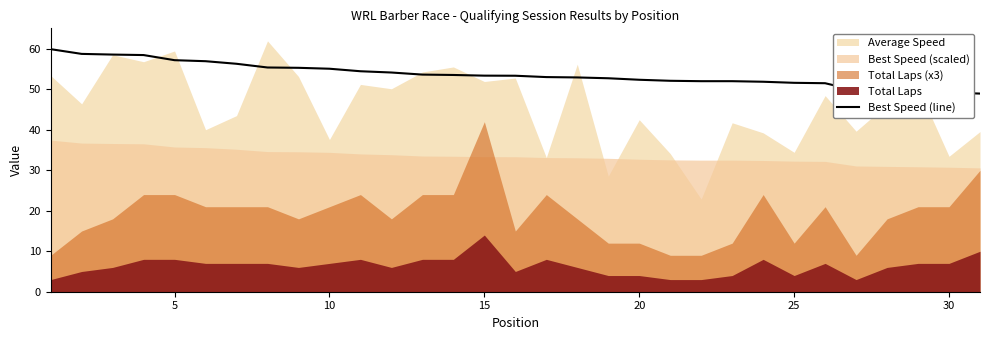

True or false: the data has more than 2 interior local peaks.

False